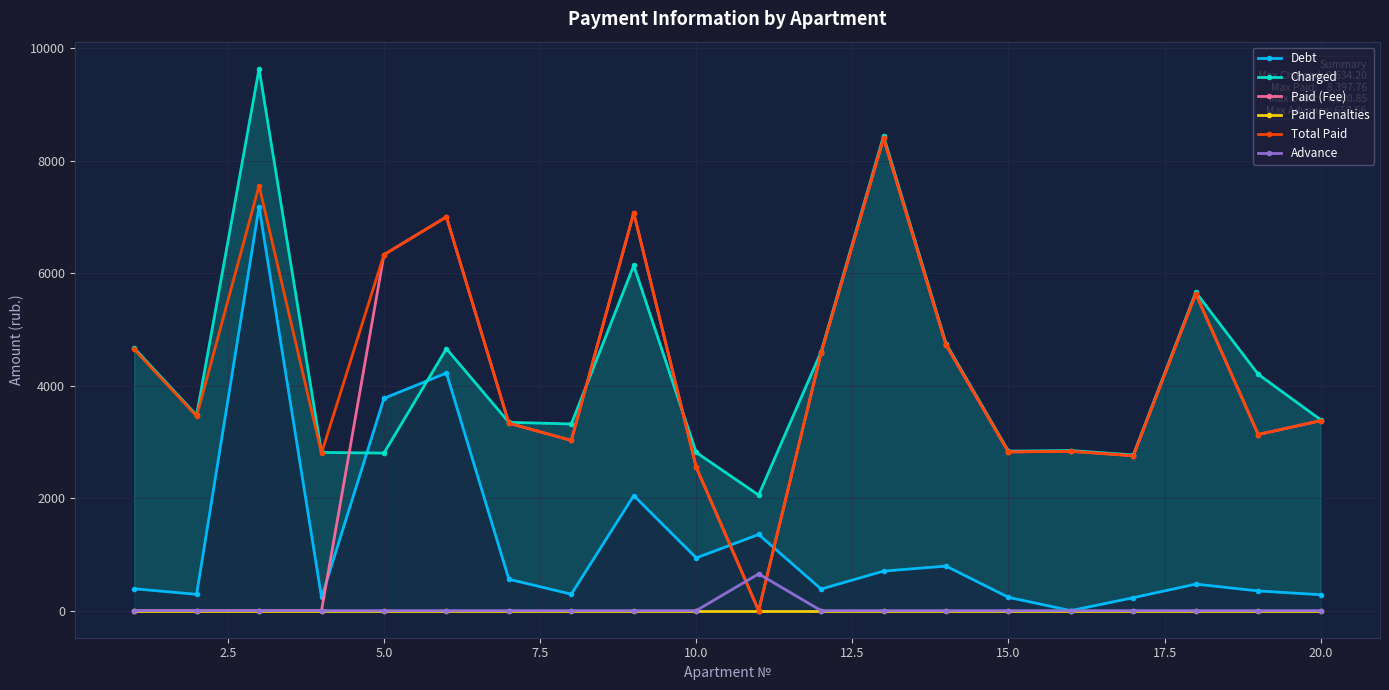

True or false: Advance and Total Paid intersect in this chart.

True